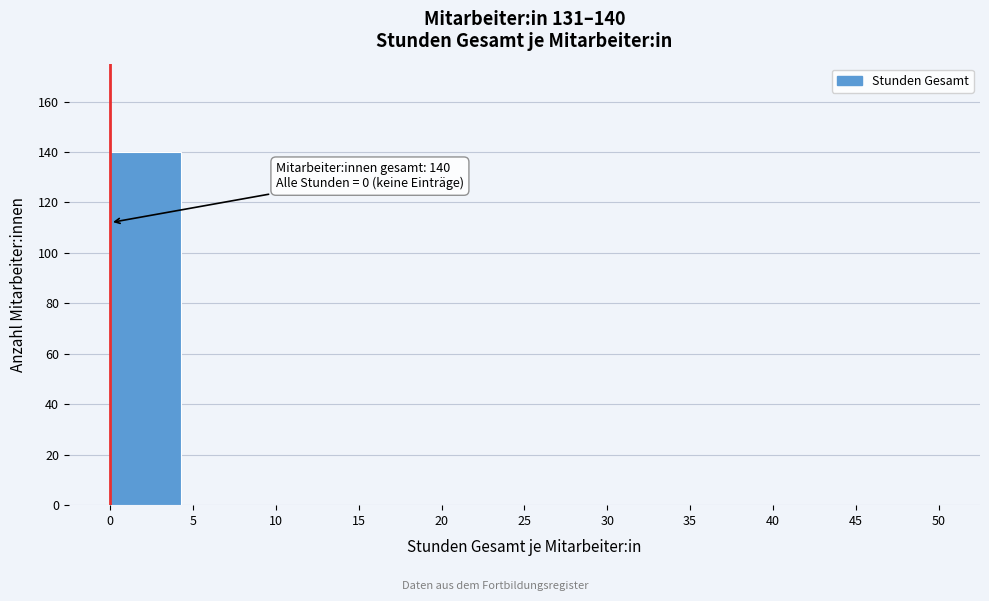

Which range on the x-axis has the tallest bar?

0 to 5